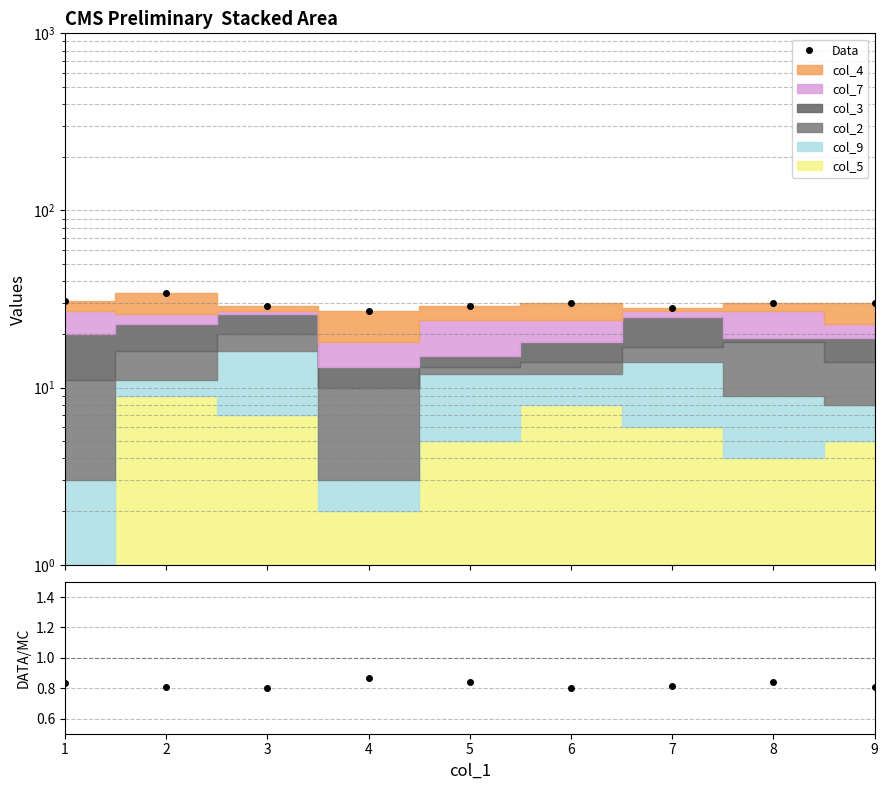

At which label is DATA/MC closest to 0?

3